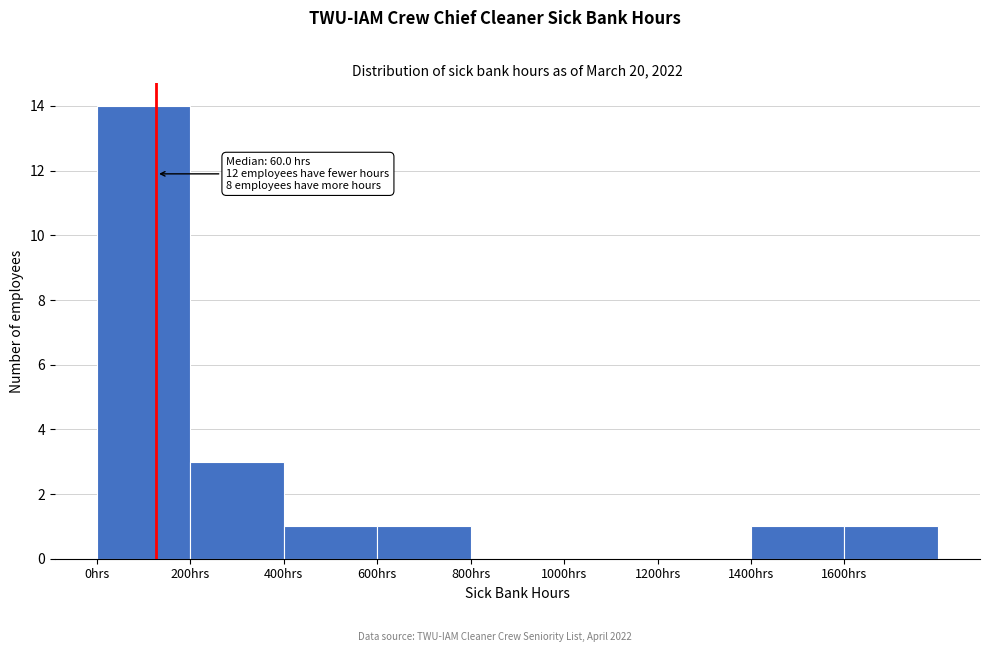

Over which range of the x-axis is the bar tallest?

0 to 200